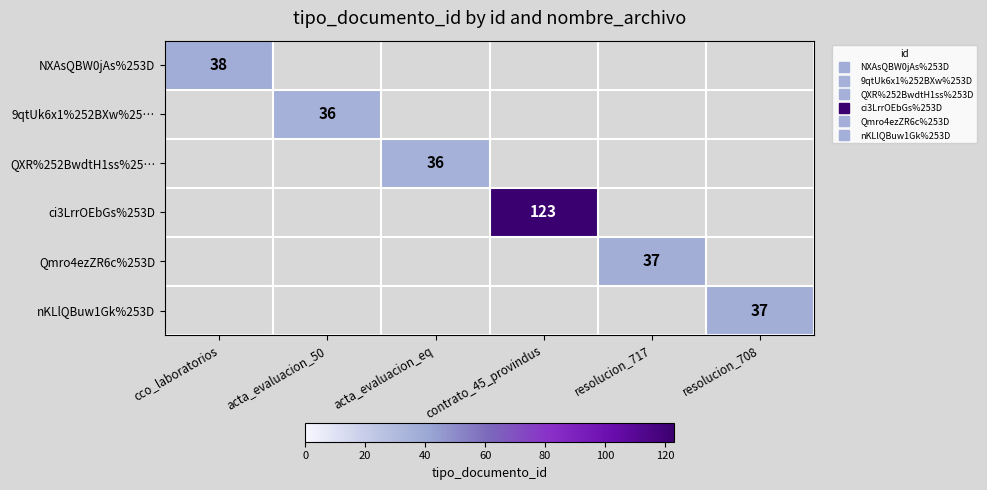

At how many categories does at least one series exceed 104?

1